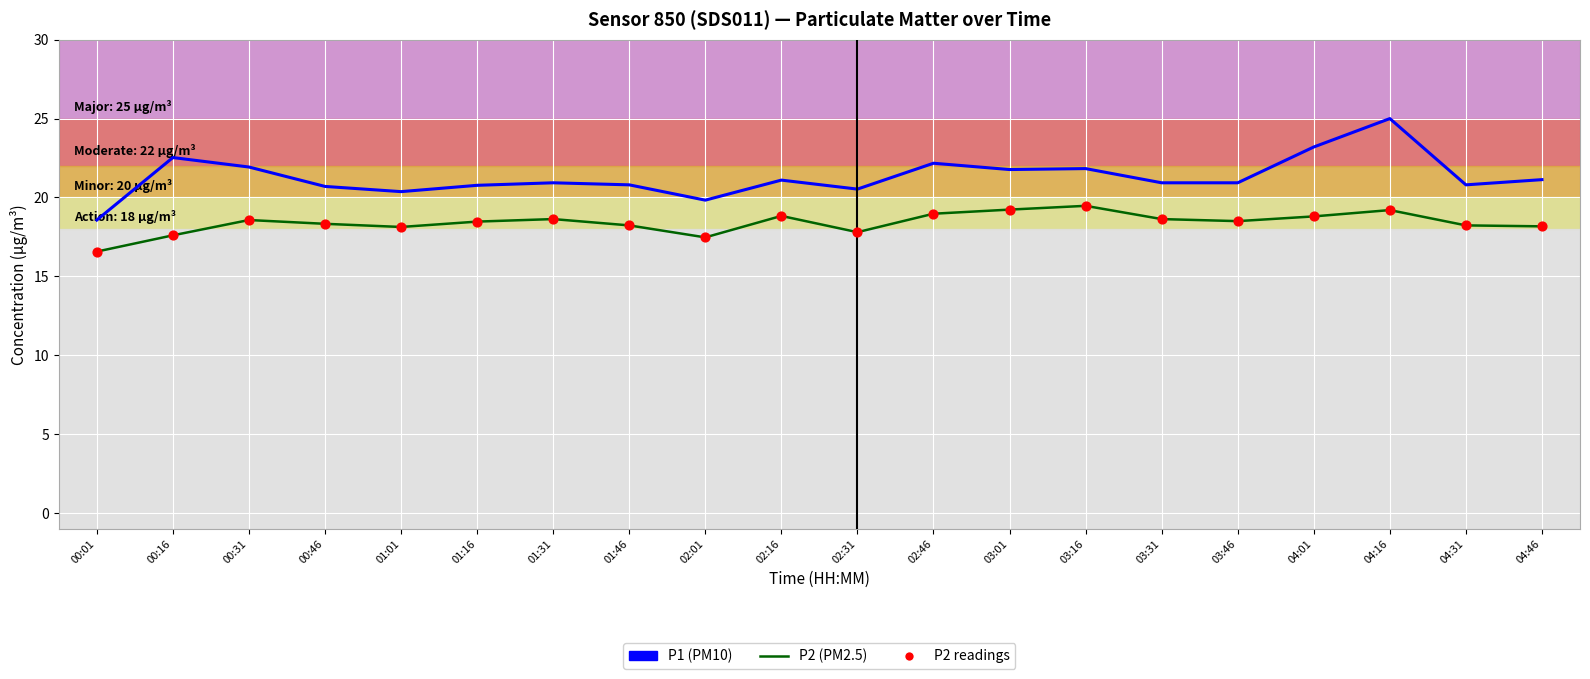

At which category is the sum across all series the highest?

04:16